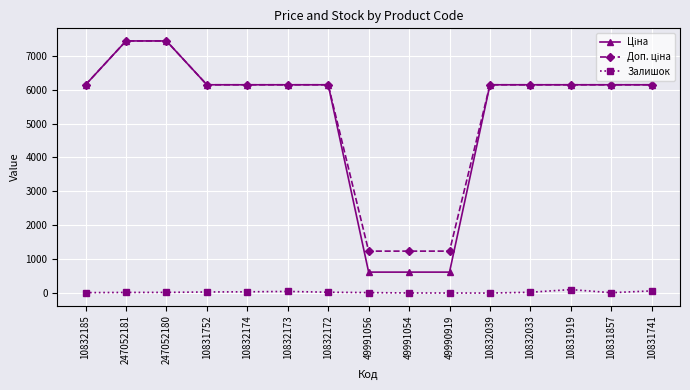

At how many categories does at least one series exceed 4013?

12